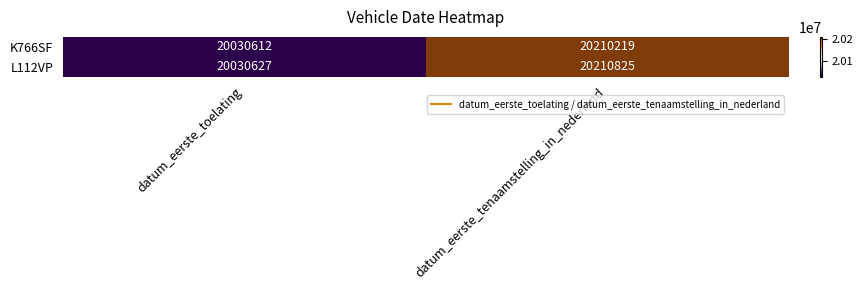

How many data points does each series have?

2